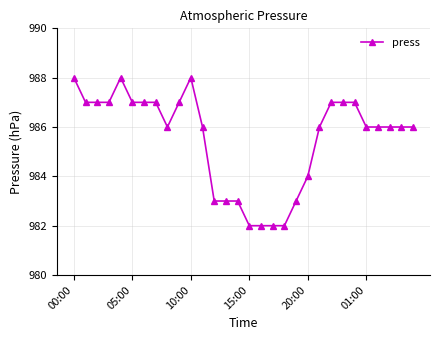

What is the average value?

986